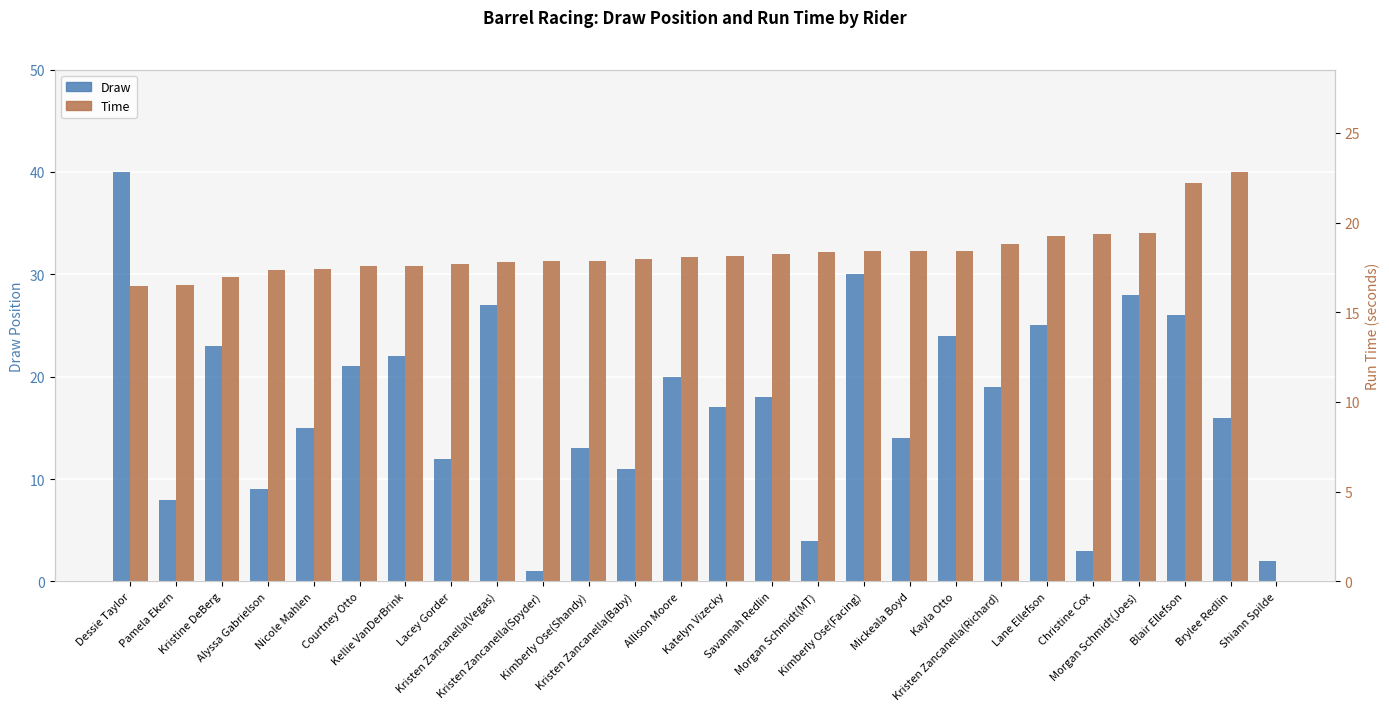

True or false: Draw has a value of 57.3 at Dessie Taylor.

False